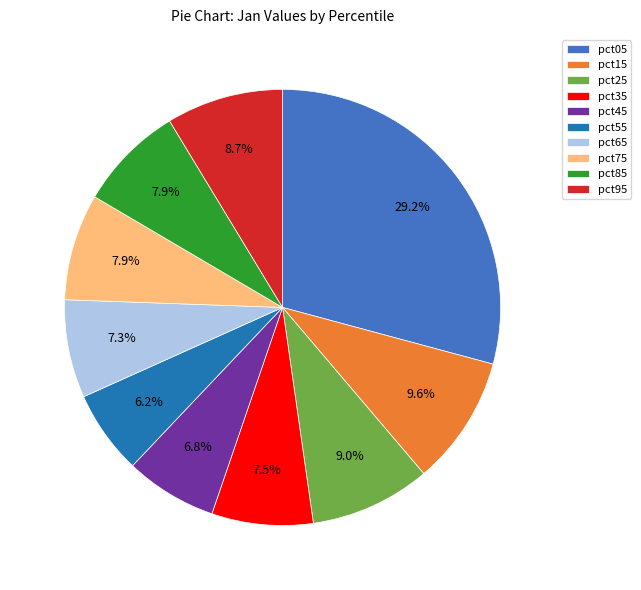

Which has a higher value, pct15 or pct25?

pct15